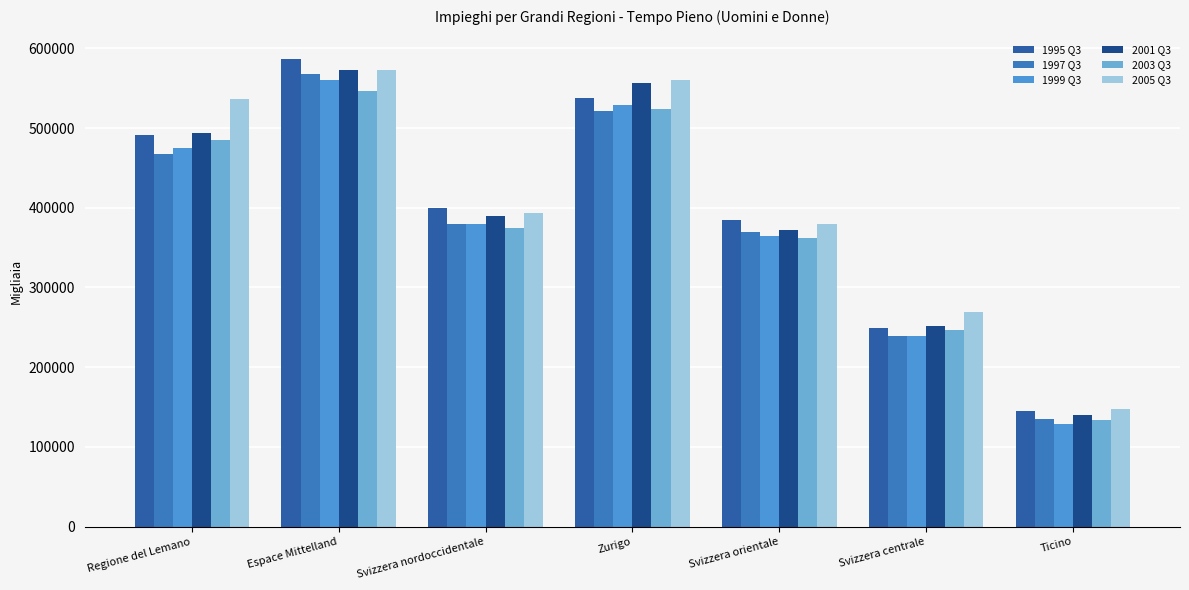

What is the greatest value displayed?

586526.5